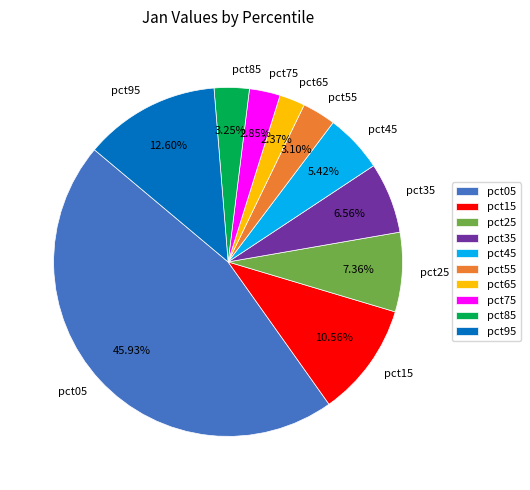

To the nearest percent, what portion does pct35 represent?

7%